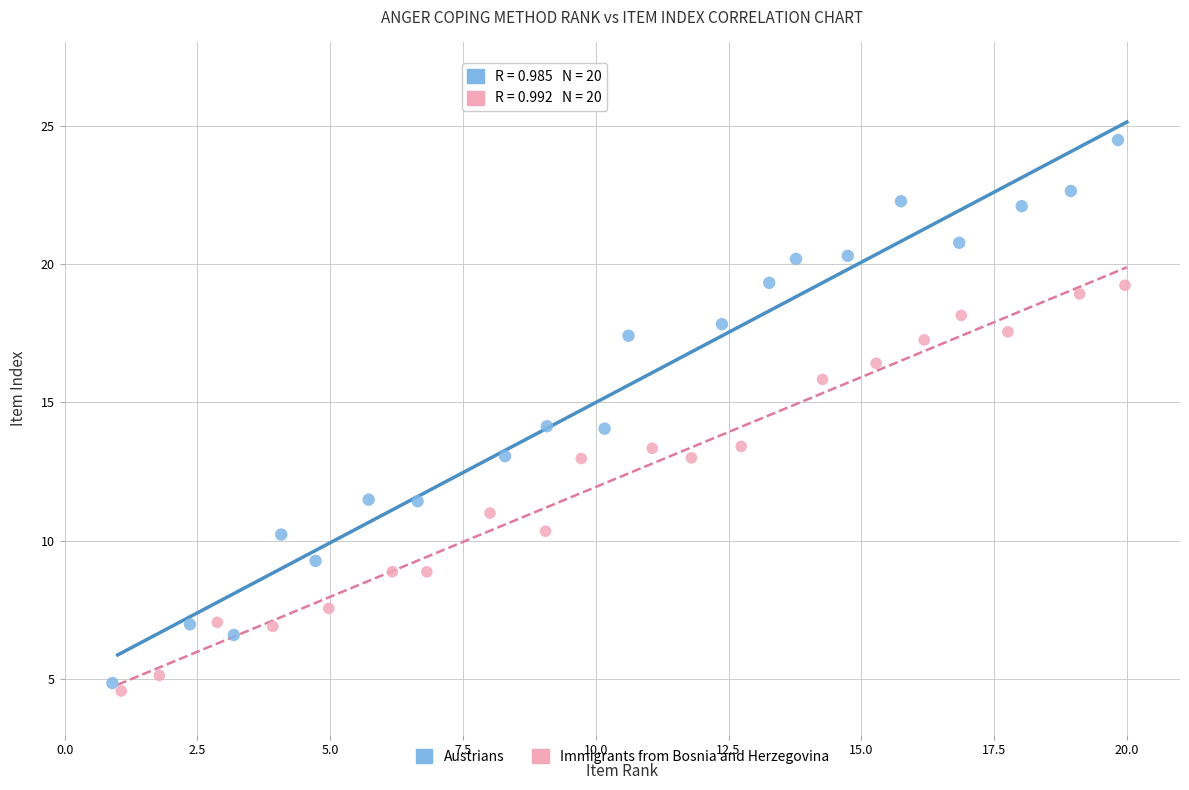

What are all the series names shown in the legend?

Austrians, Immigrants from Bosnia and Herzegovina